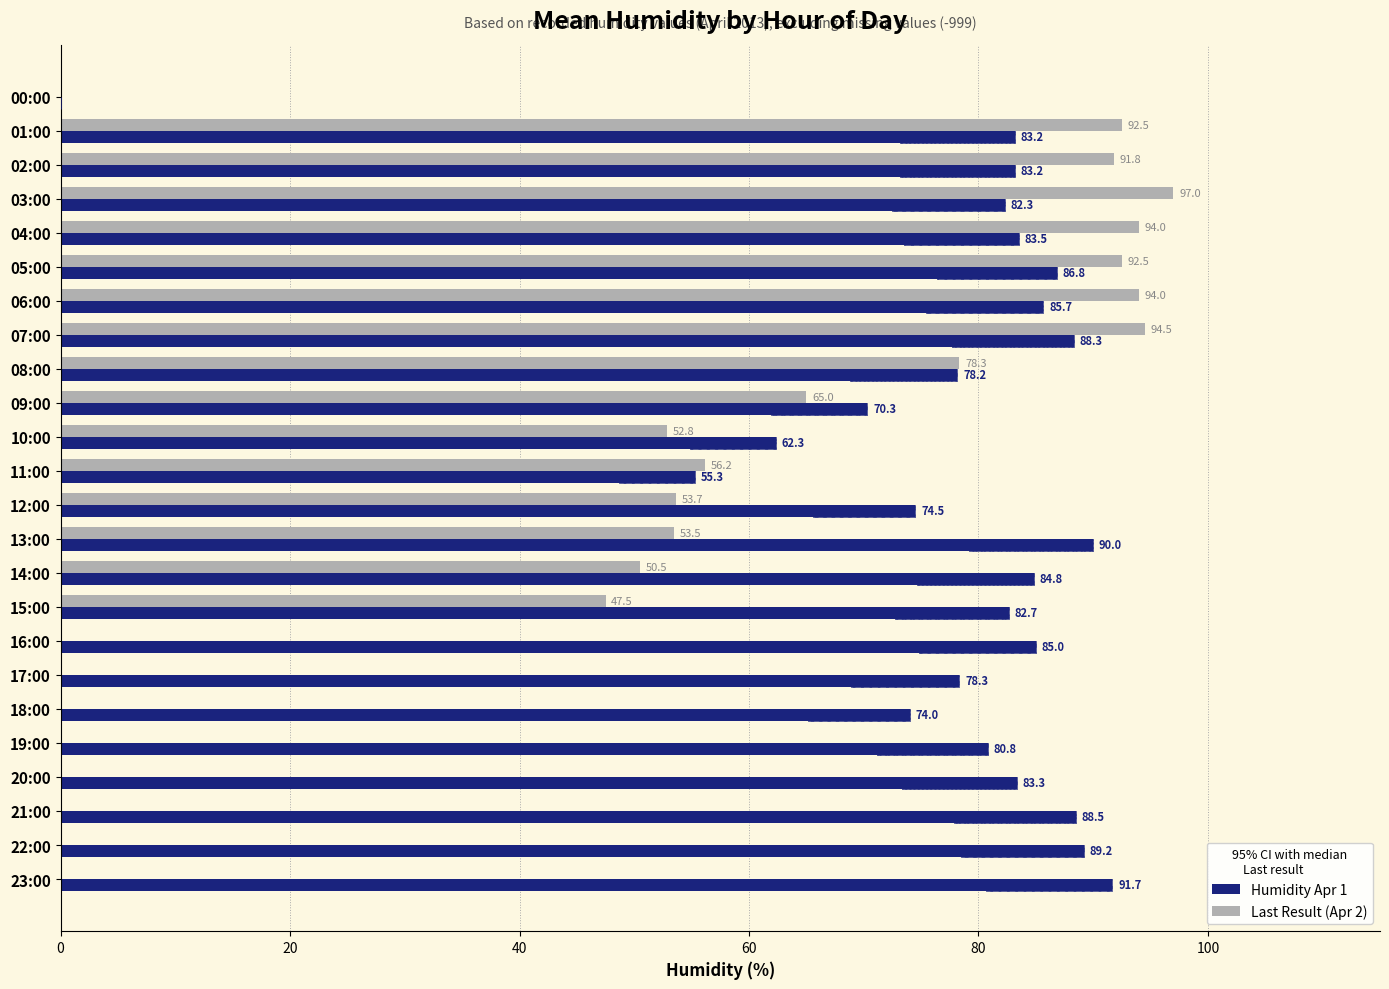

Are the bars horizontal?

Yes